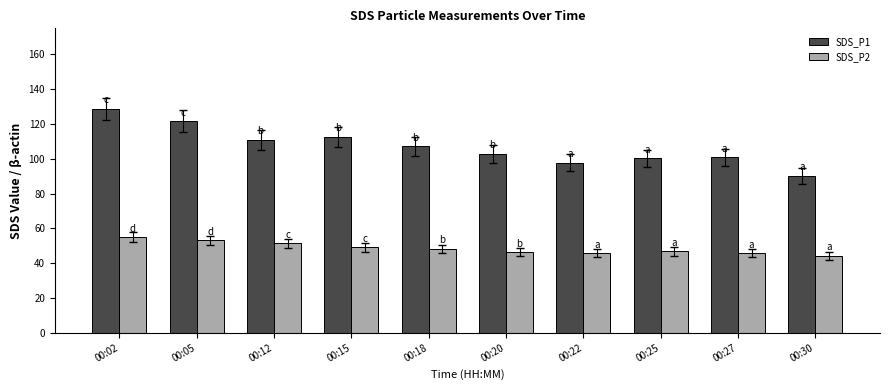

Between 00:02 and 00:12, which series saw the biggest shift?

SDS_P1